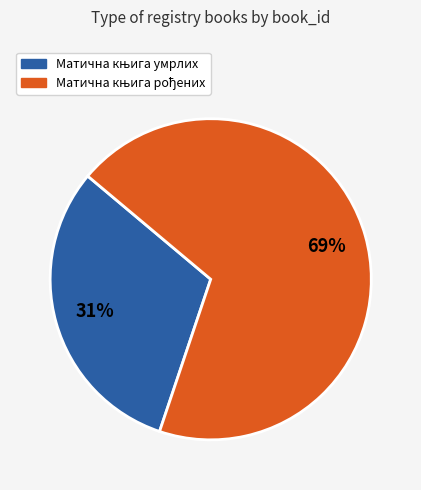

Is there a majority slice in this chart?

Yes